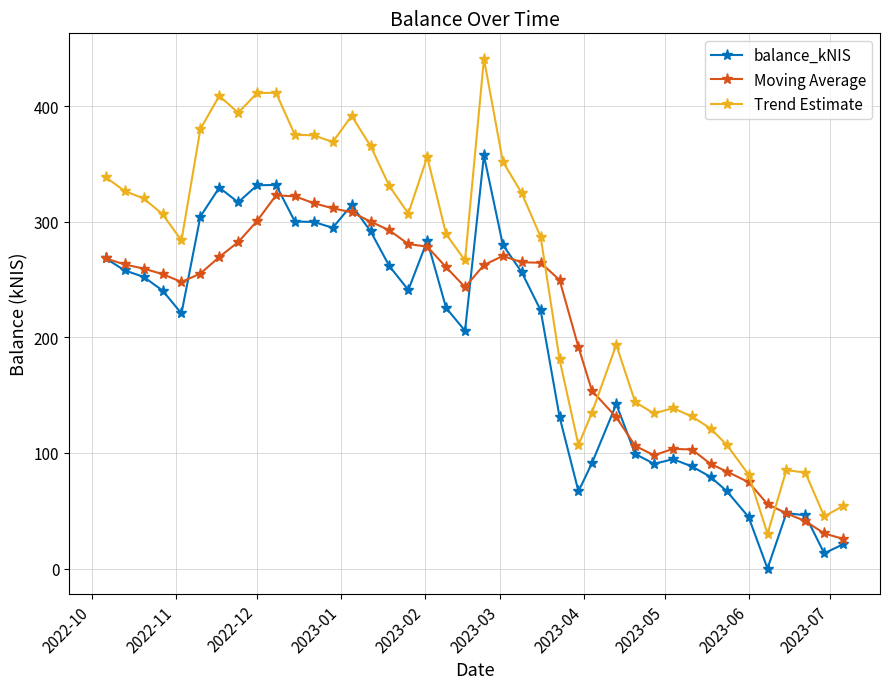

What is the maximum value for Moving Average?

323.0